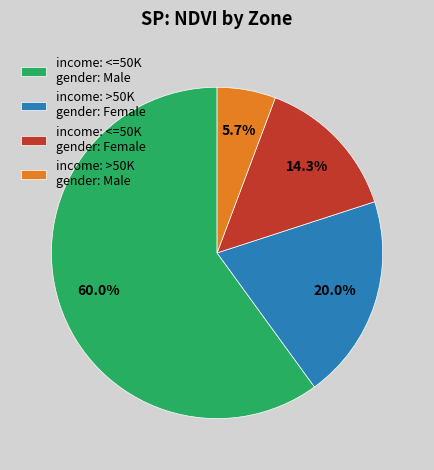

Rank the categories by value from lowest to highest.

income: >50K gender: Male, income: <=50K gender: Female, income: >50K gender: Female, income: <=50K gender: Male